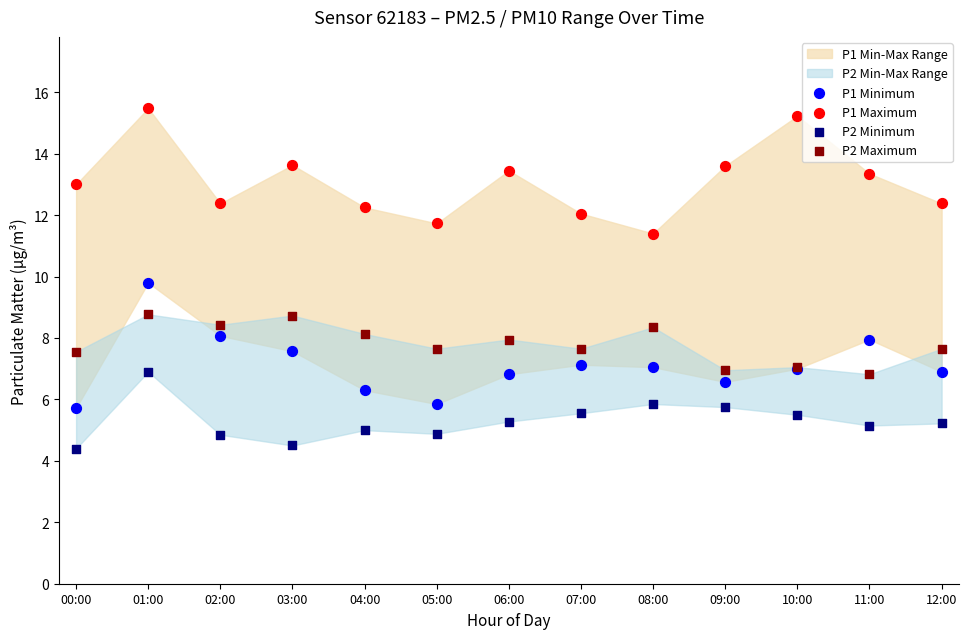

Which series contains the highest Y value?

P1 Maximum